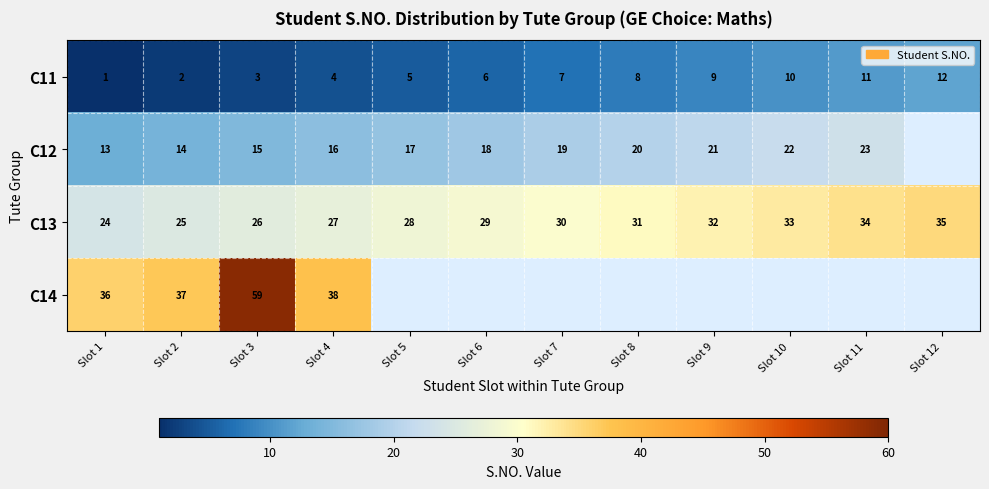

The C12 series shows 15 at Slot 3. True or false?

True